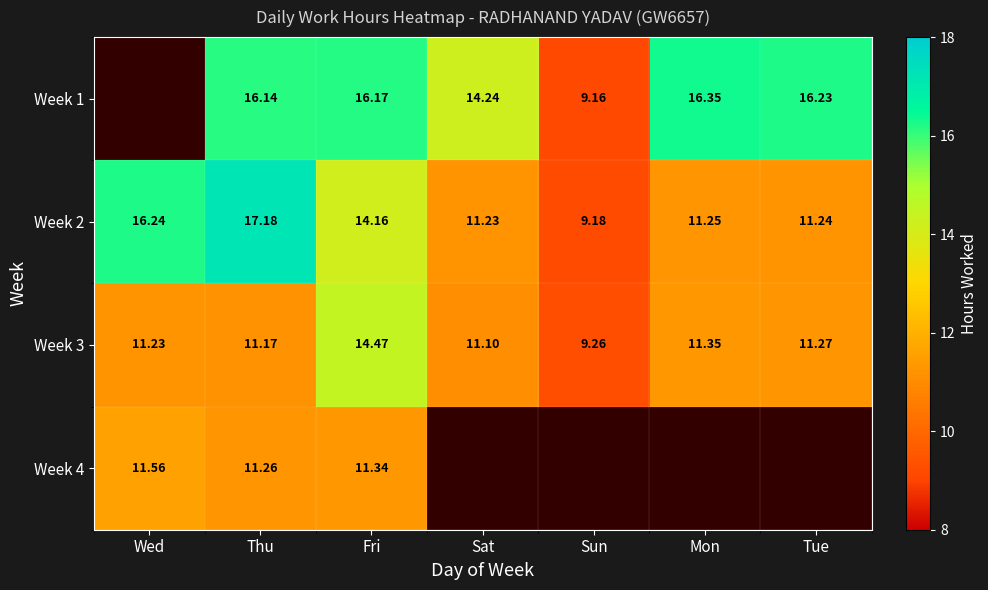

Is the value of Week 1 at Thu greater than the value of Week 2 at Fri?

Yes